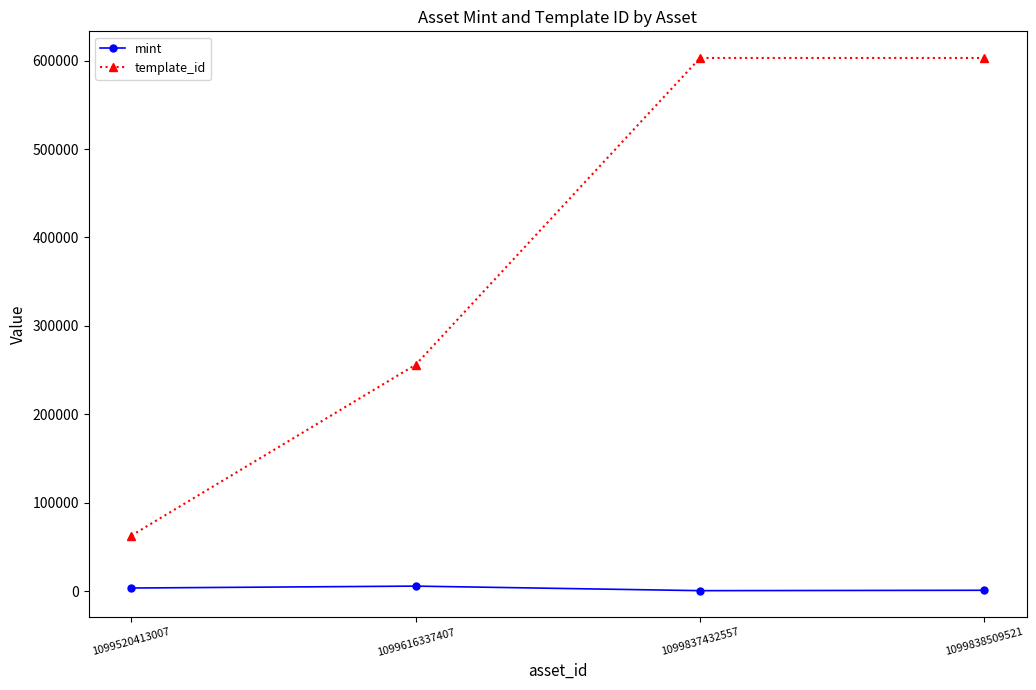

What is the difference between the maximum and minimum values in the template_id series?

539968